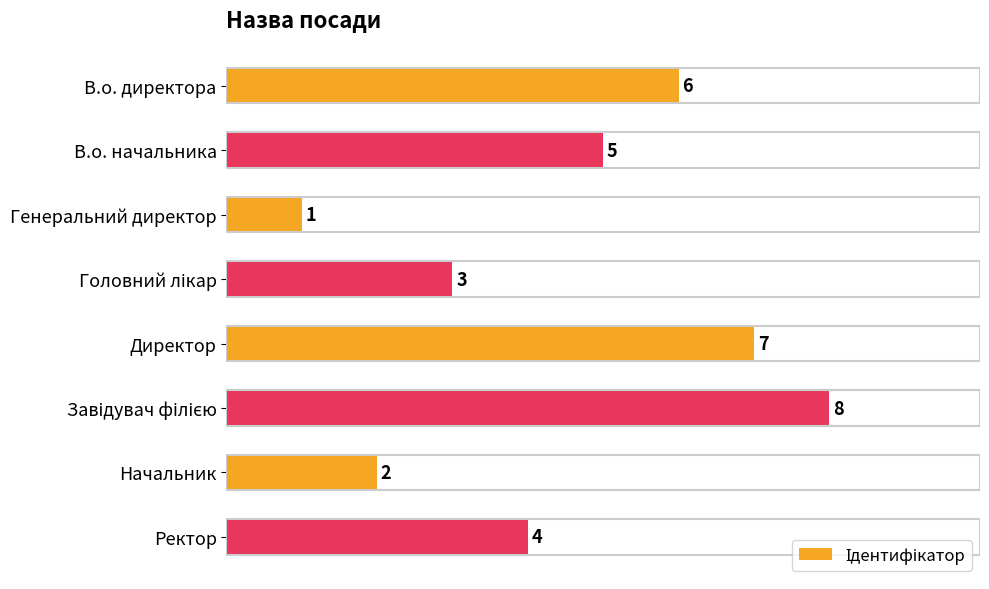

What is the label of the 7th bar from the top?

Начальник